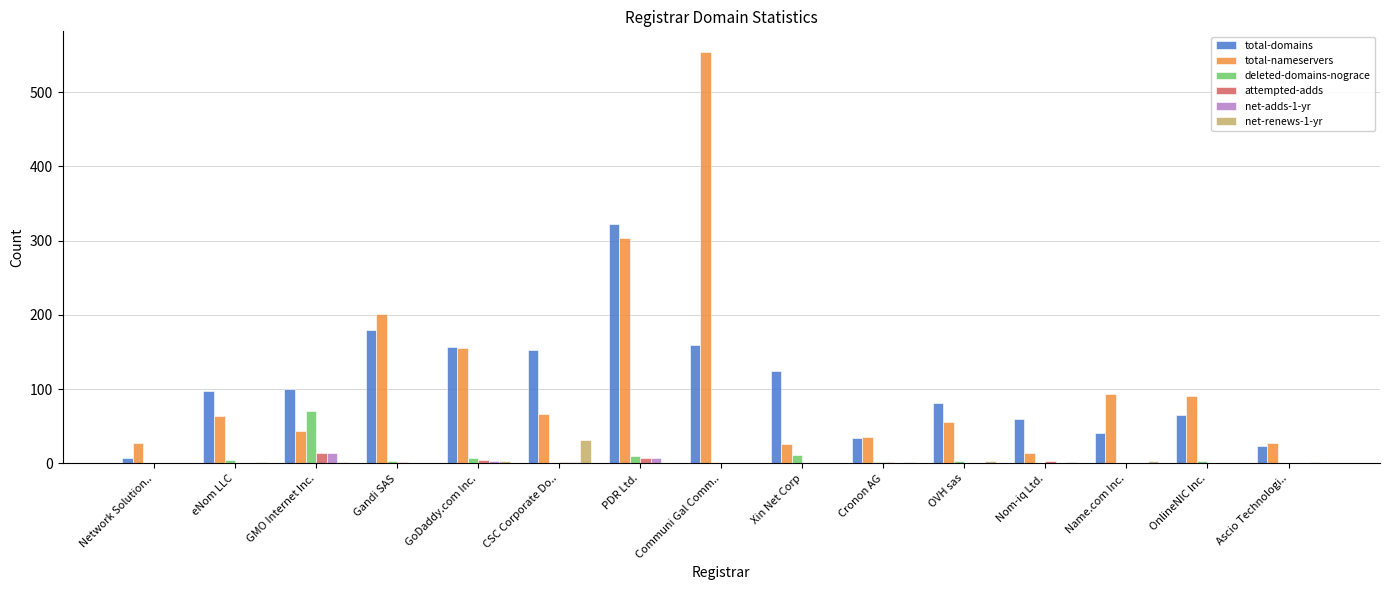

How many distinct data groups are displayed?

6